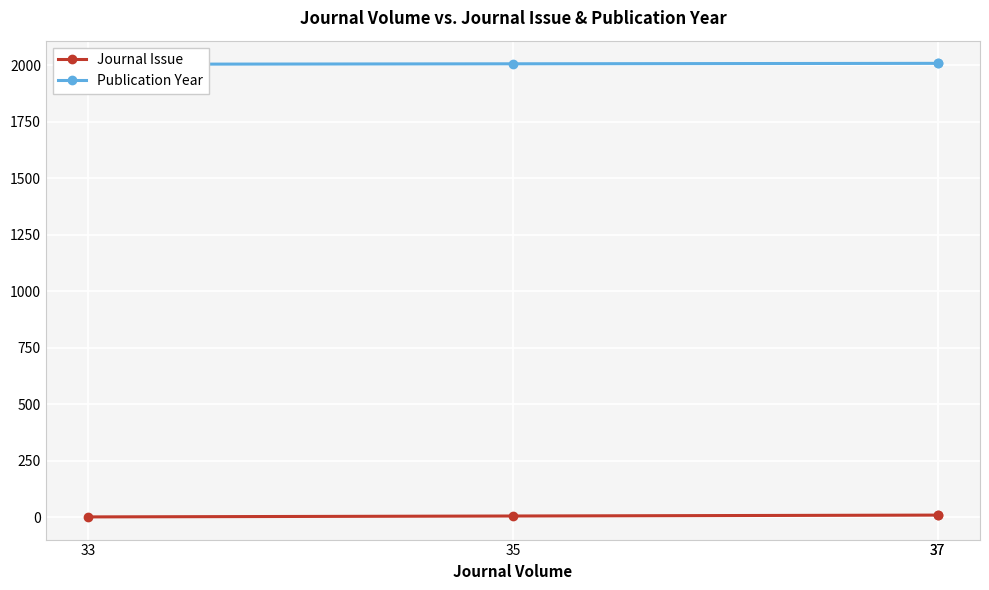

At which category is the sum across all series the highest?

37